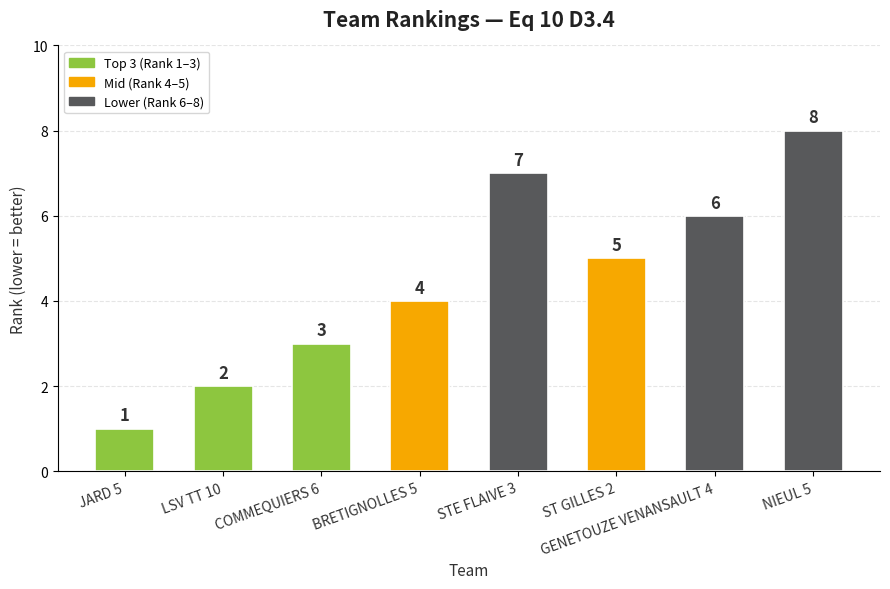

What is the ratio of the value at COMMEQUIERS 6 to the value at GENETOUZE VENANSAULT 4?

0.5